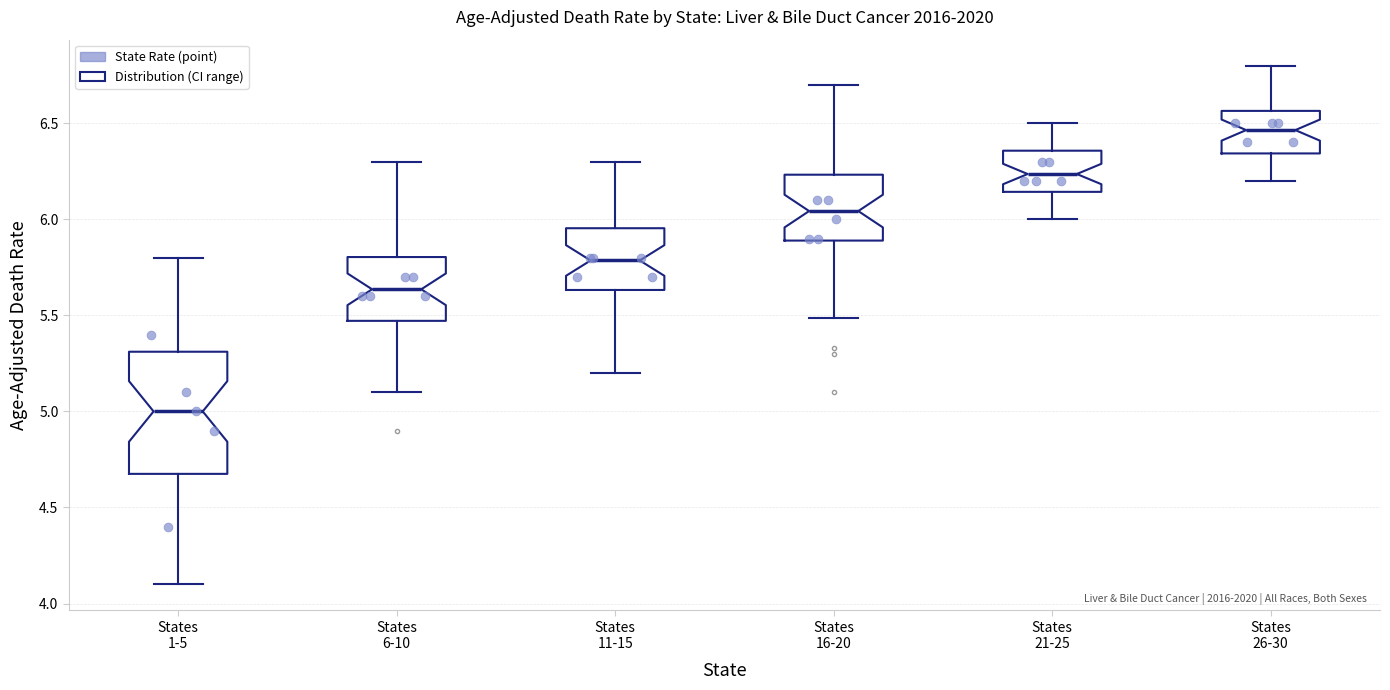

Comparing the boxes themselves (not the whiskers), which one is the tallest?

States 1-5